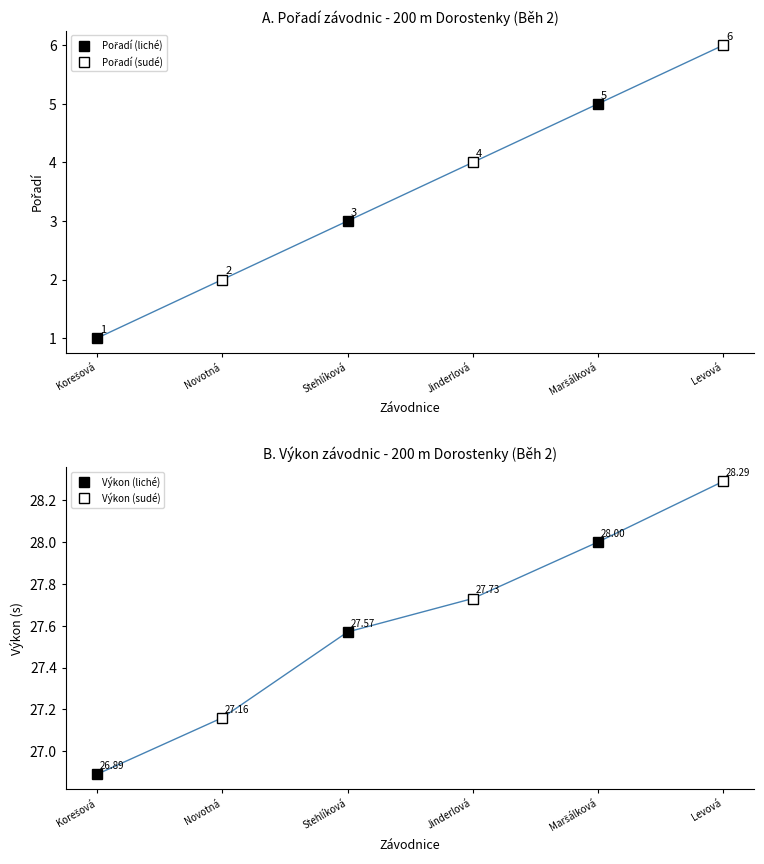

Rank the categories by Výkon value from lowest to highest.

Korešová, Novotná, Stehlíková, Jinderlová, Maršálková, Levová